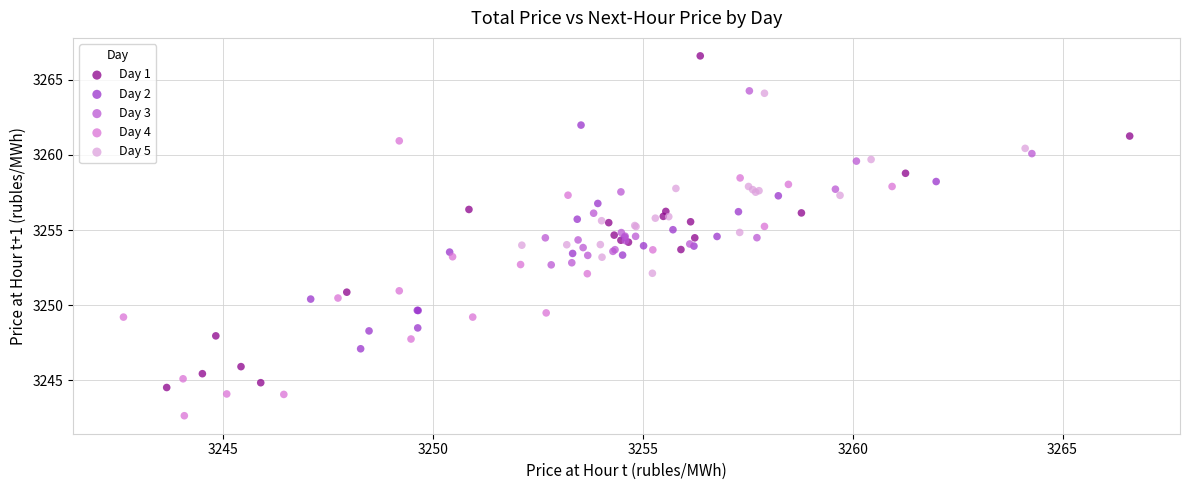

Which series reaches the minimum Y coordinate?

Day 4